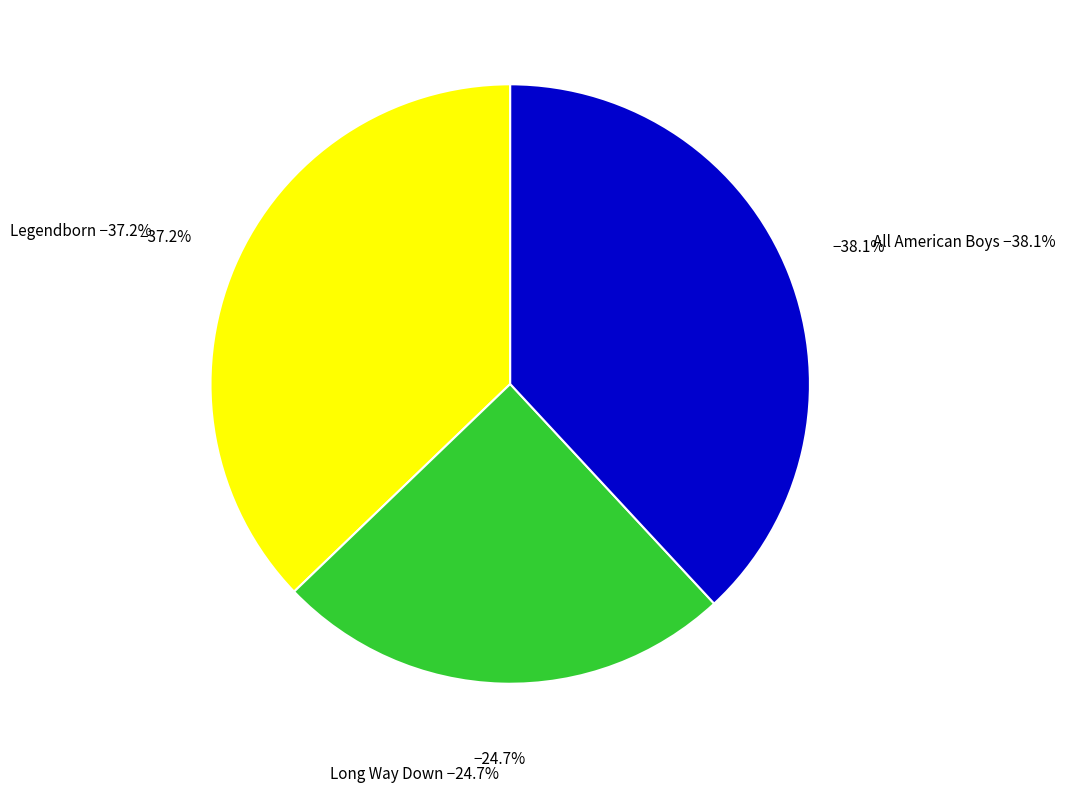

Which category has the biggest portion of the pie?

All American Boys